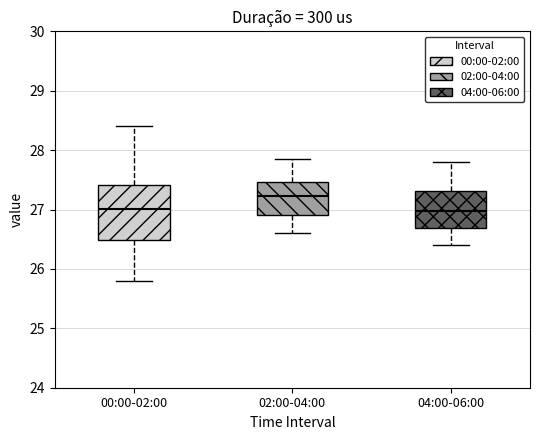

Reading left to right, read every box against the y-axis: the position of its median line, the range the box covers, and the ends of its whiskers. The values are not printed on the chart, so give them approximately, as read against the axis.

00:00-02:00: median 27.0, box 26.5 to 27.4, whiskers 25.8 to 28.4
02:00-04:00: median 27.2, box 26.9 to 27.5, whiskers 26.6 to 27.9
04:00-06:00: median 27.0, box 26.7 to 27.3, whiskers 26.4 to 27.8